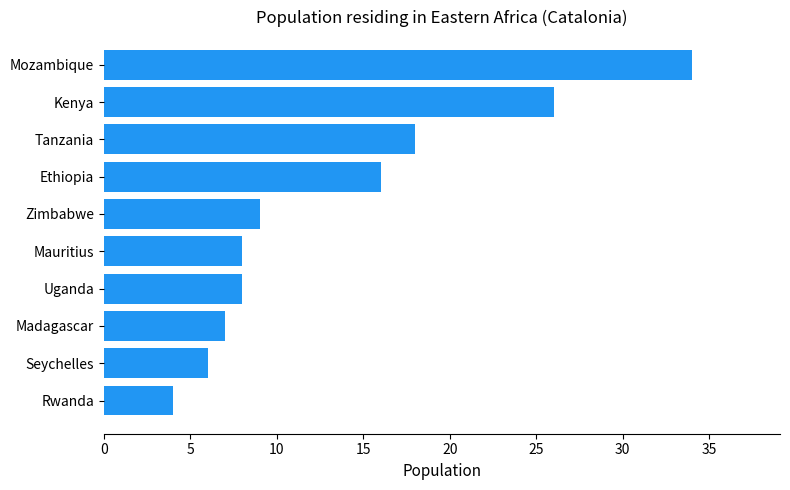

What is the difference between the maximum and minimum values?

30